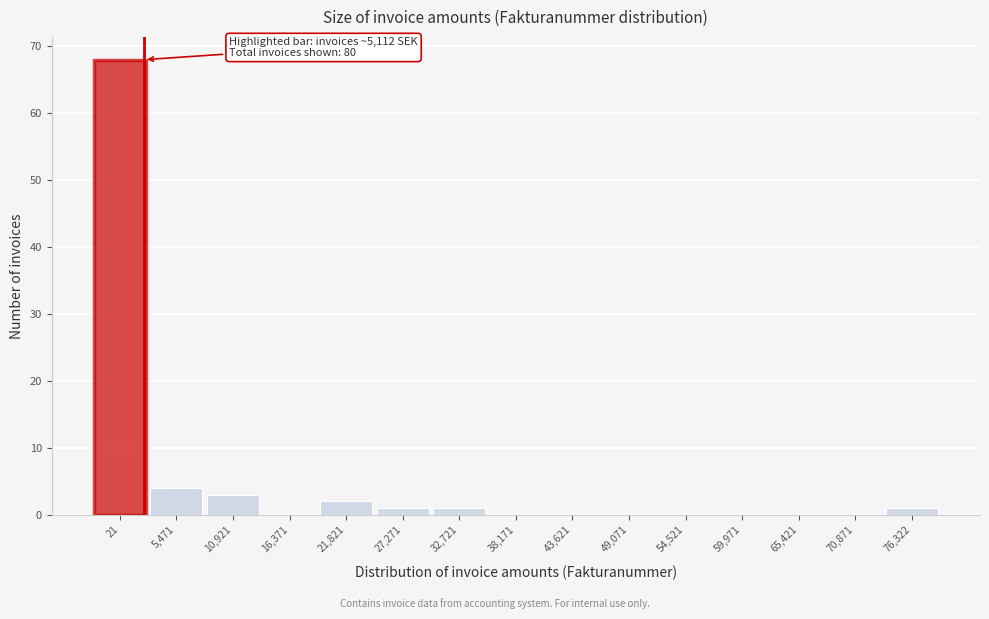

Reading left to right, transcribe all the data shown in this chart.

21=68	5,471=4	10,921=3	16,371=0	21,821=2	27,271=1	32,721=1	38,171=0	43,621=0	49,071=0	54,521=0	59,971=0	65,421=0	70,871=0	76,322=1